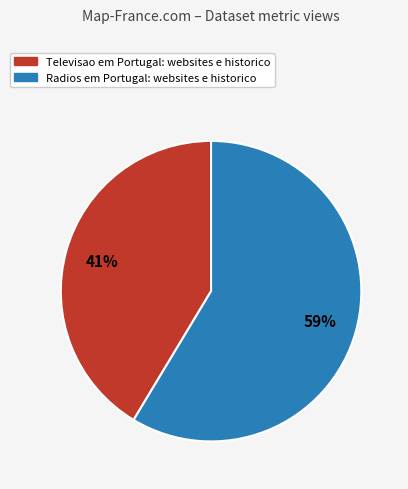

What is the largest slice in the pie chart?

Radios em Portugal: websites e historico